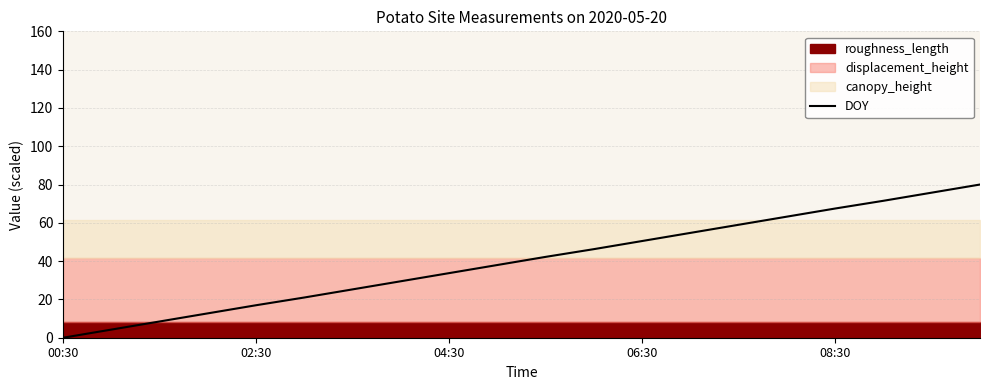

What is the change in value from 11 to 14?

+12.7